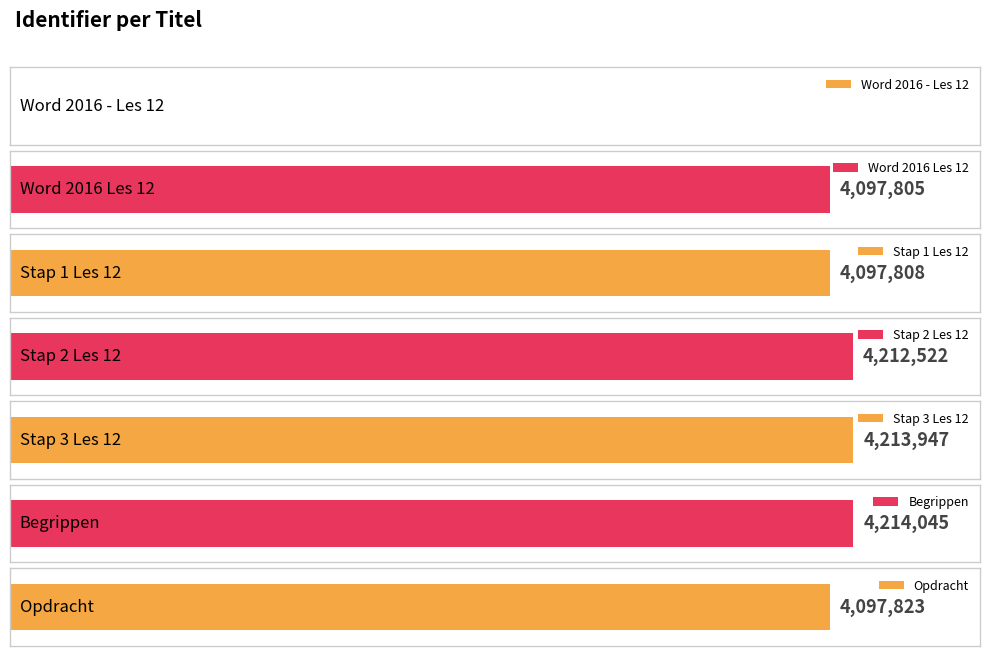

Reading right to left, transcribe all the data shown in this chart.

Opdracht=4097823	Begrippen=4214045	Stap 3 Les 12=4213947	Stap 2 Les 12=4212522	Stap 1 Les 12=4097808	Word 2016 Les 12=4097805	Word 2016 - Les 12=0